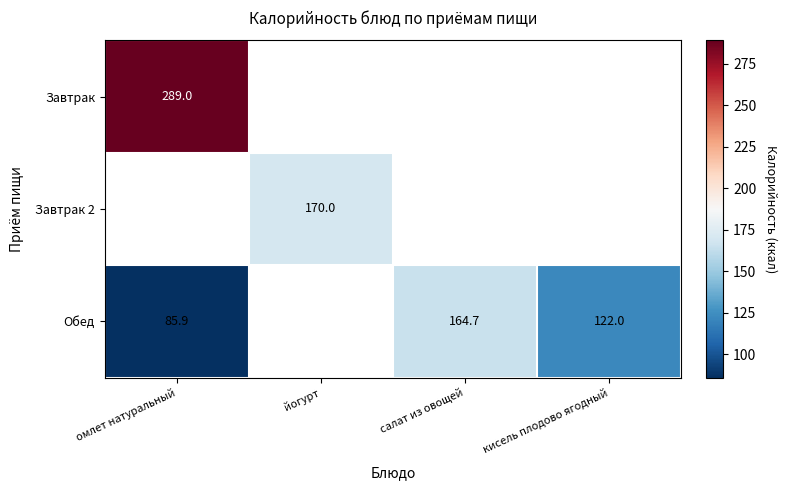

Count the number of data series in this chart.

3